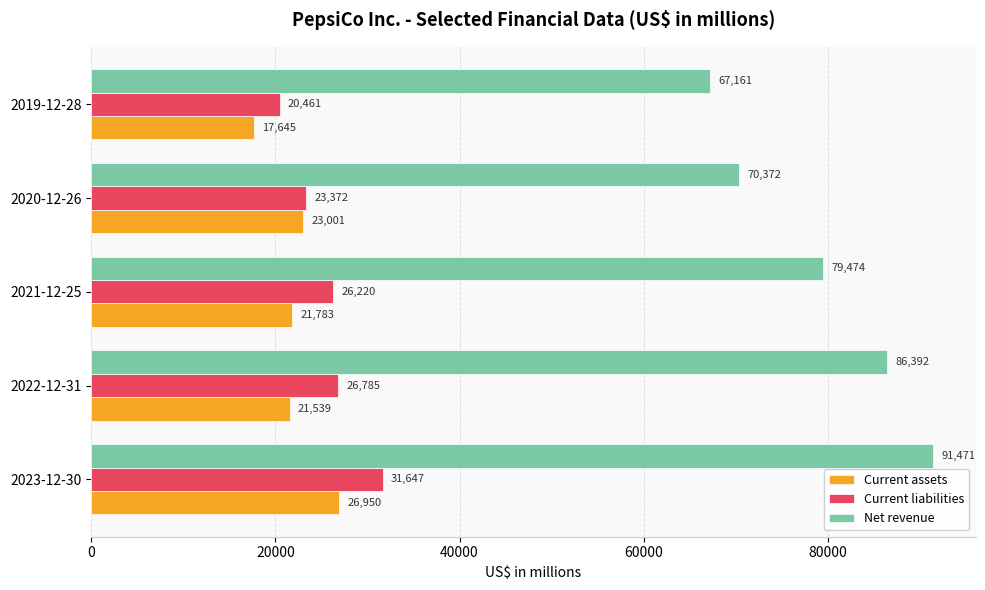

How many data points does each series have?

5